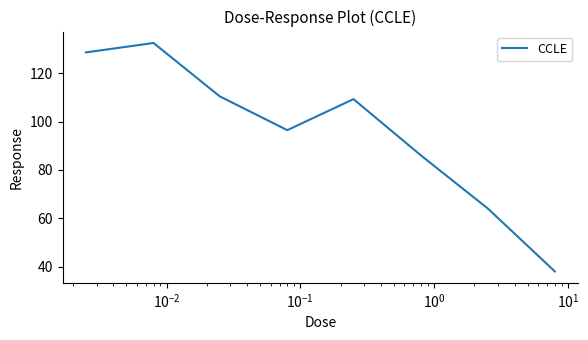

What is the difference between the maximum and second lowest values?

68.6